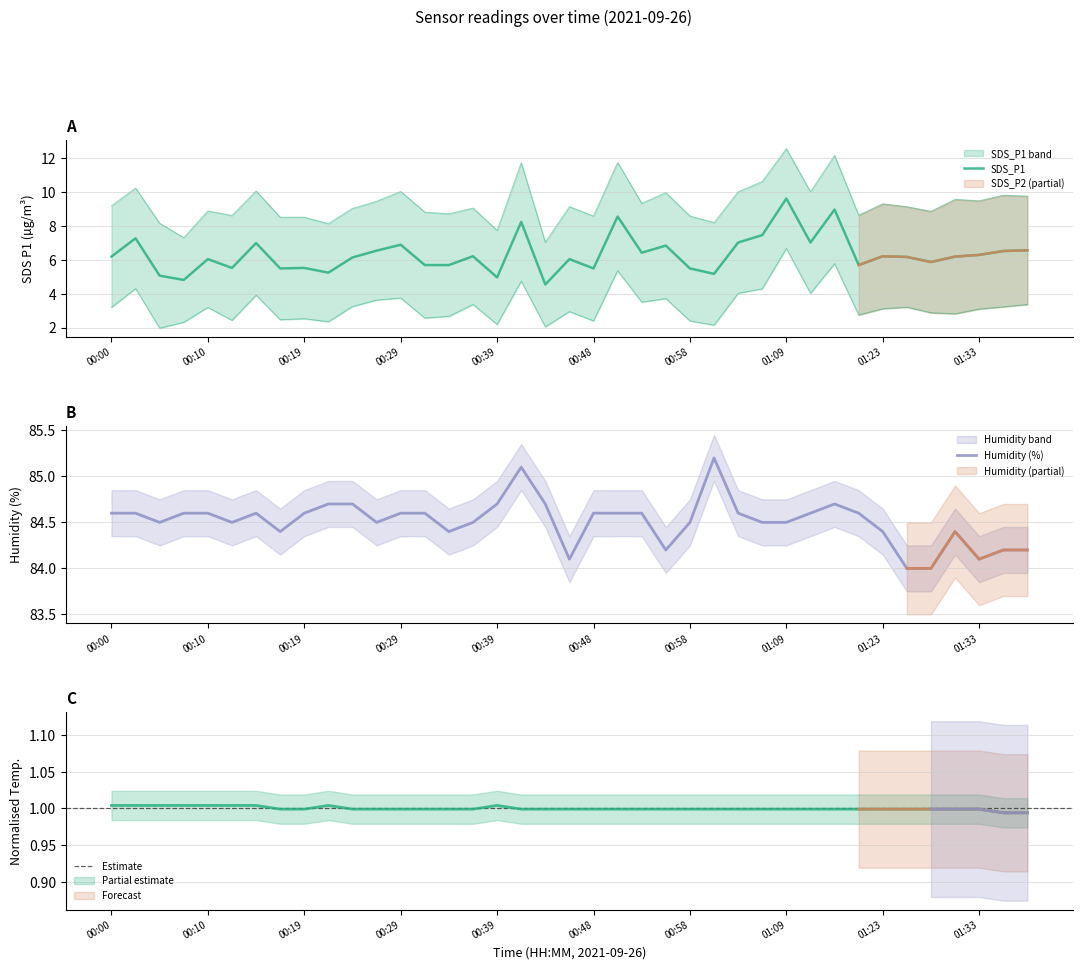

At which label is Humidity (%) closest to 84?

33